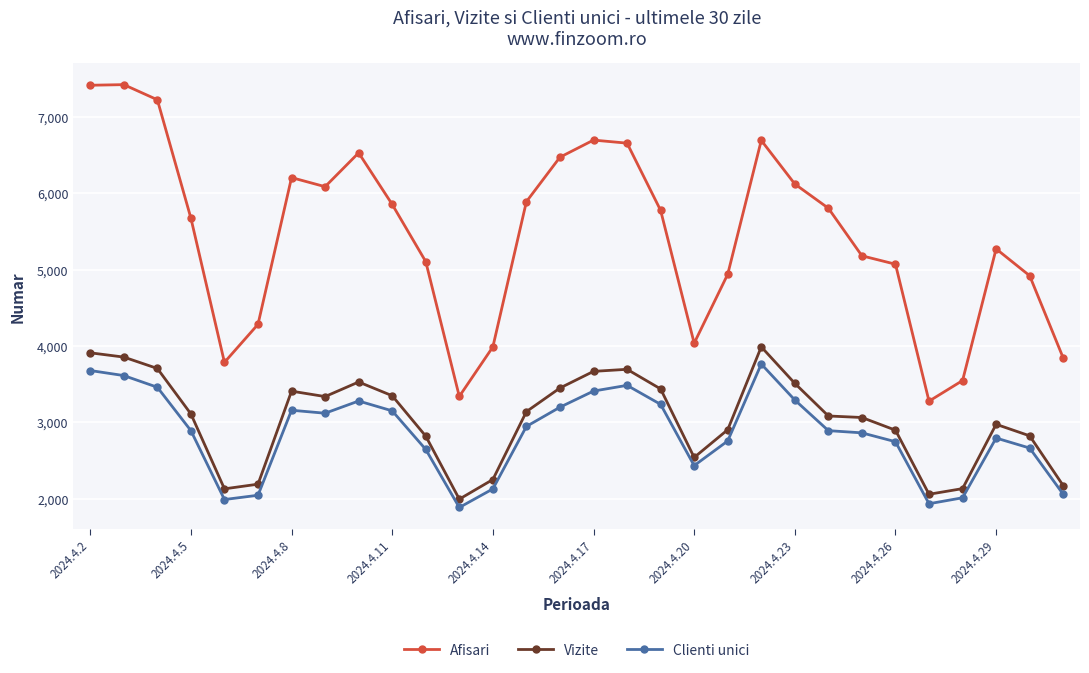

In Afisari, how many points are lower than both neighbors (excluding endpoints)?

5